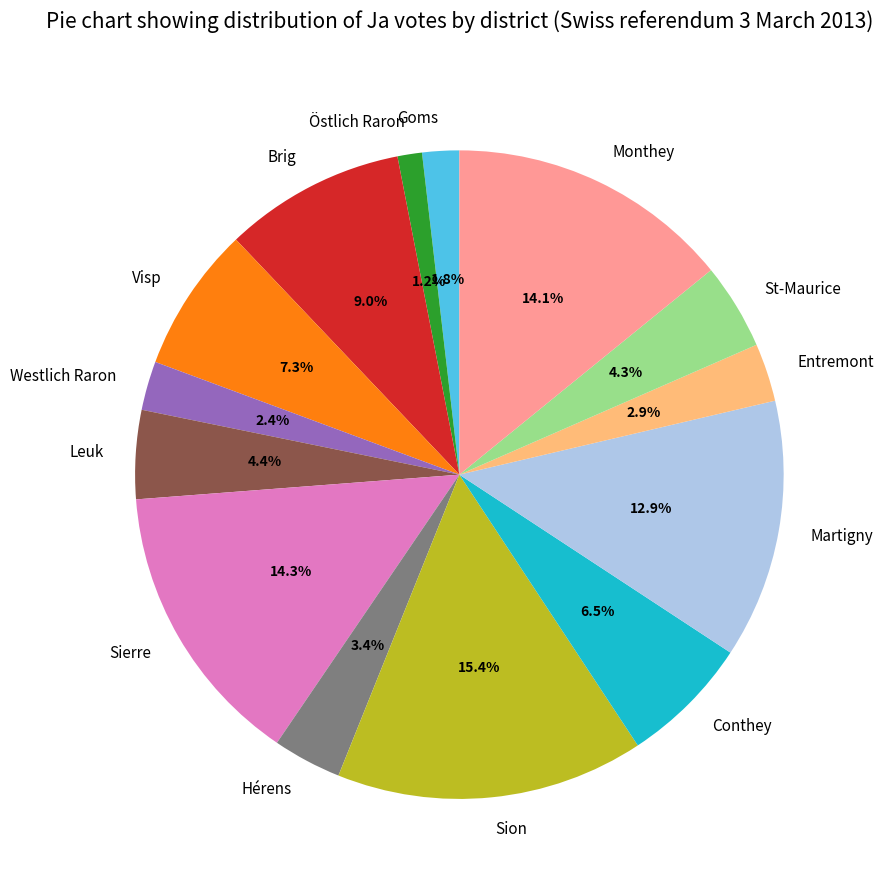

Which category has the smallest portion of the pie?

Östlich Raron